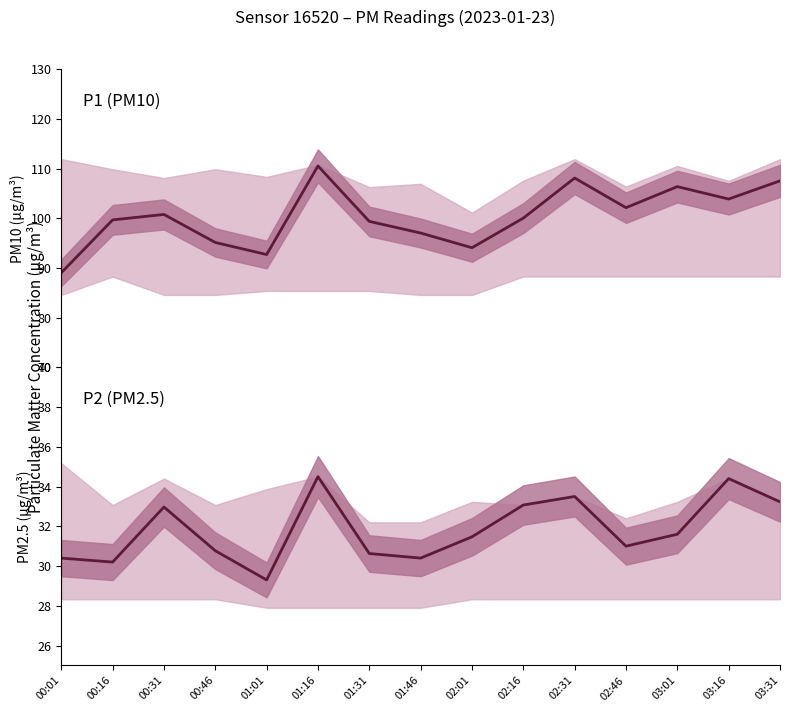

What is the maximum value shown in the chart?

110.5